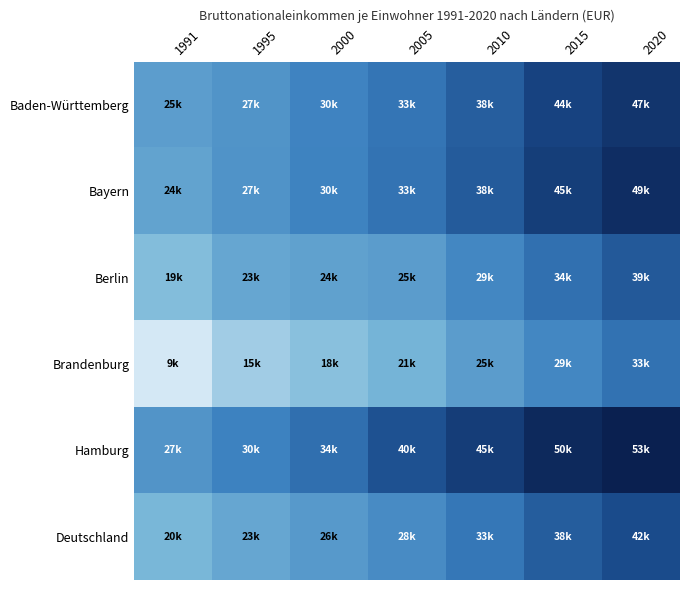

Between 2020 and 2005, which is larger?

2020